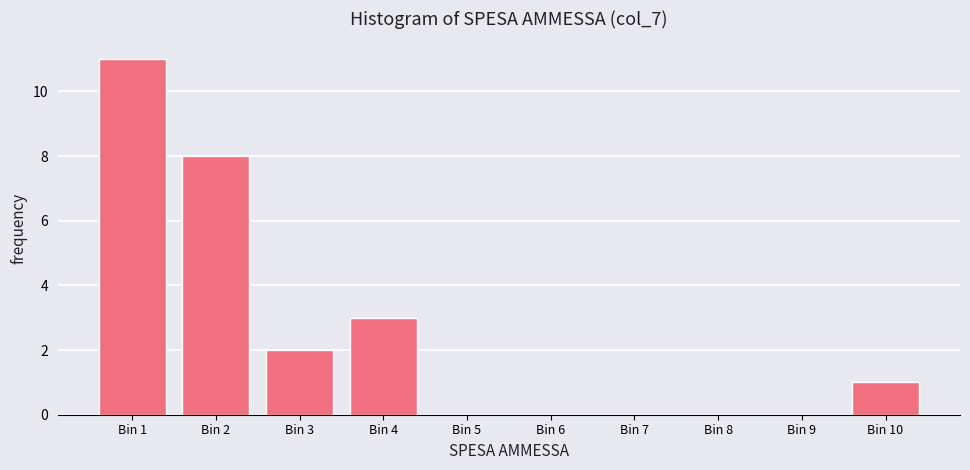

Reading right to left, transcribe all the data shown in this chart.

Bin 10=1	Bin 9=0	Bin 8=0	Bin 7=0	Bin 6=0	Bin 5=0	Bin 4=3	Bin 3=2	Bin 2=8	Bin 1=11